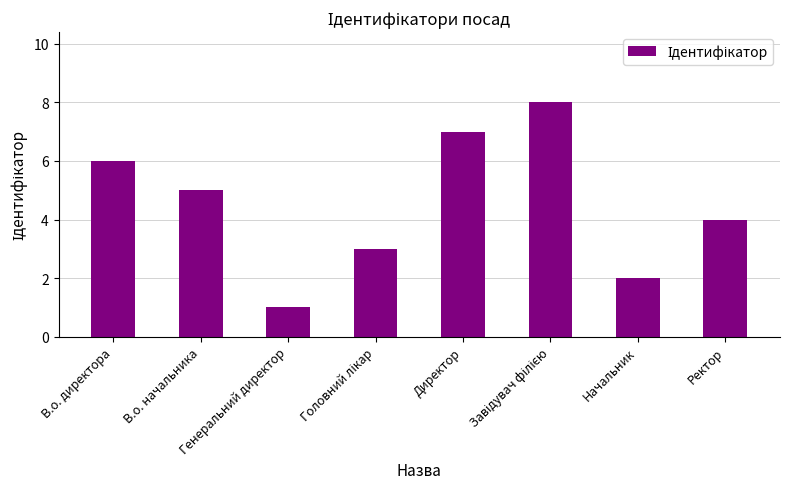

What is the difference between the second highest and second lowest values?

5